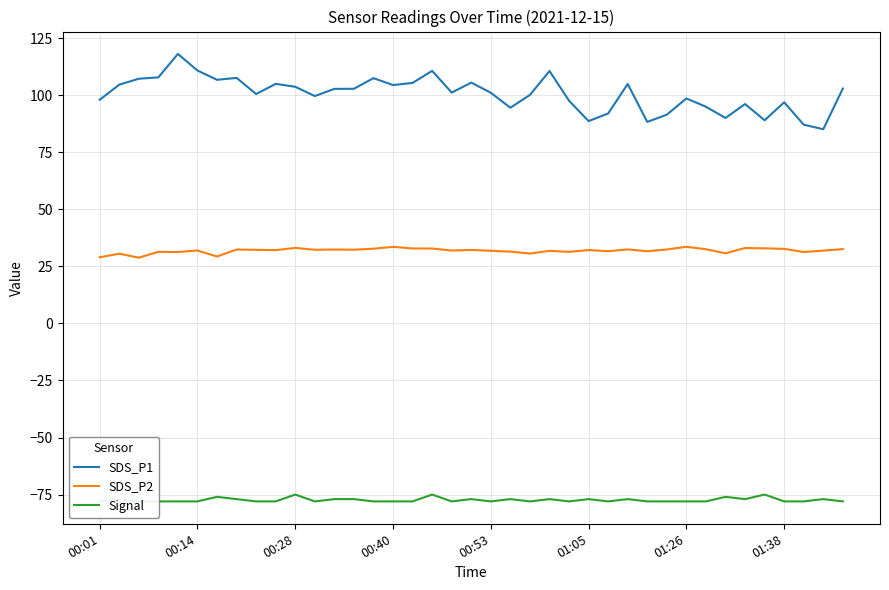

True or false: SDS_P1 and SDS_P2 cross at least once.

False